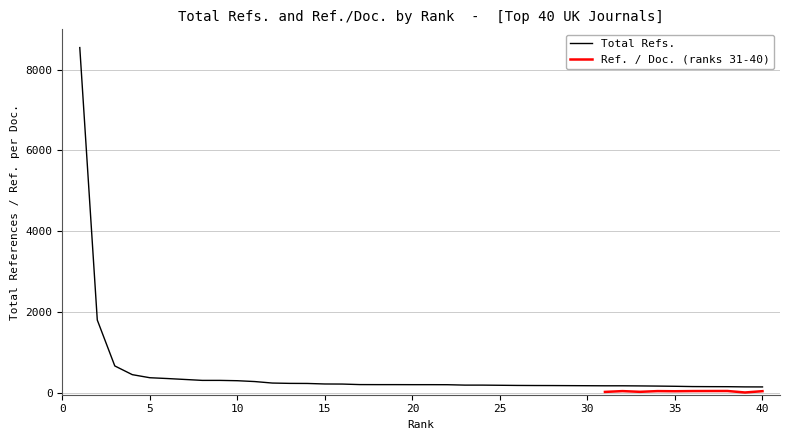

The value of Total Refs. at 20 is 199. True or false?

True